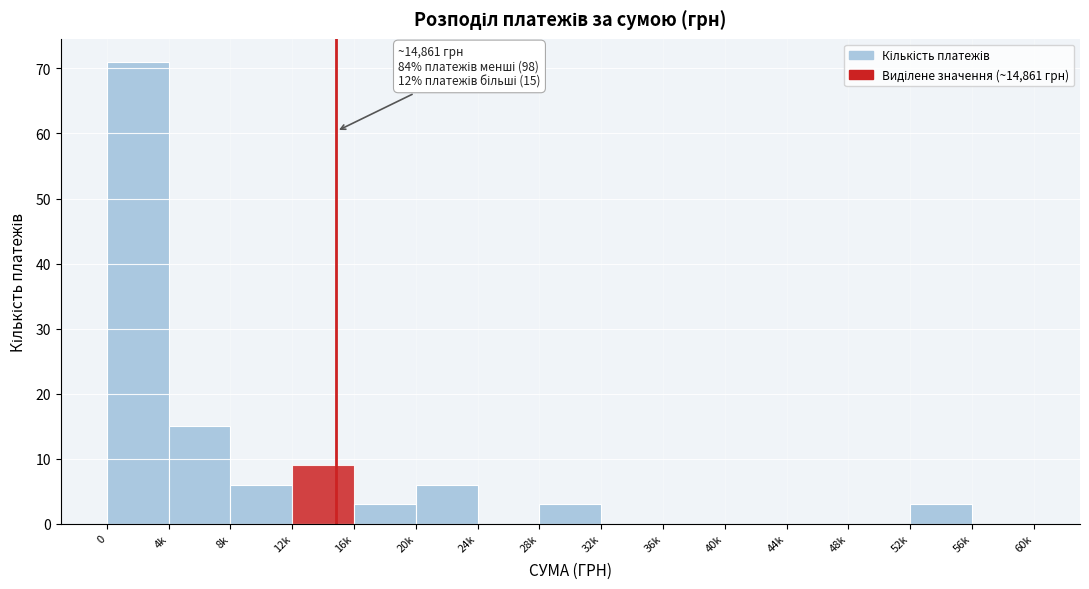

Reading left to right, what are all the values shown in this chart?

0=71	4k=15	8k=6	12k=9	16k=3	20k=6	24k=0	28k=3	32k=0	36k=0	40k=0	44k=0	48k=0	52k=3	56k=0